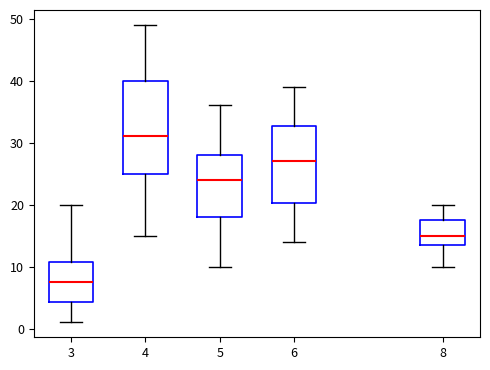

Where does the upper whisker of the box at x = 6 end on the y-axis? The values are not printed on the chart, so give them approximately, as read against the axis.

39